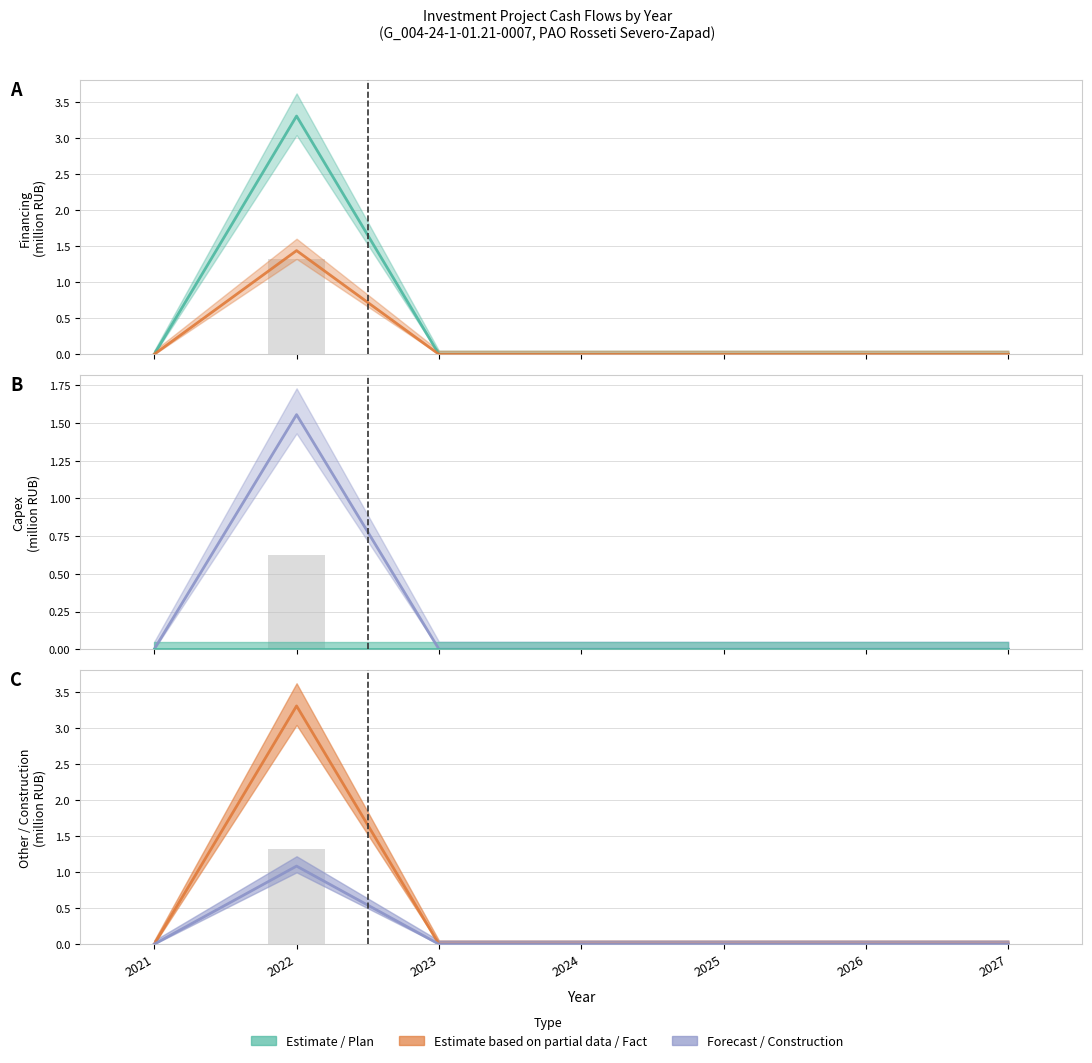

Between 2024 and 2026, which series saw the biggest shift?

Financing Plan